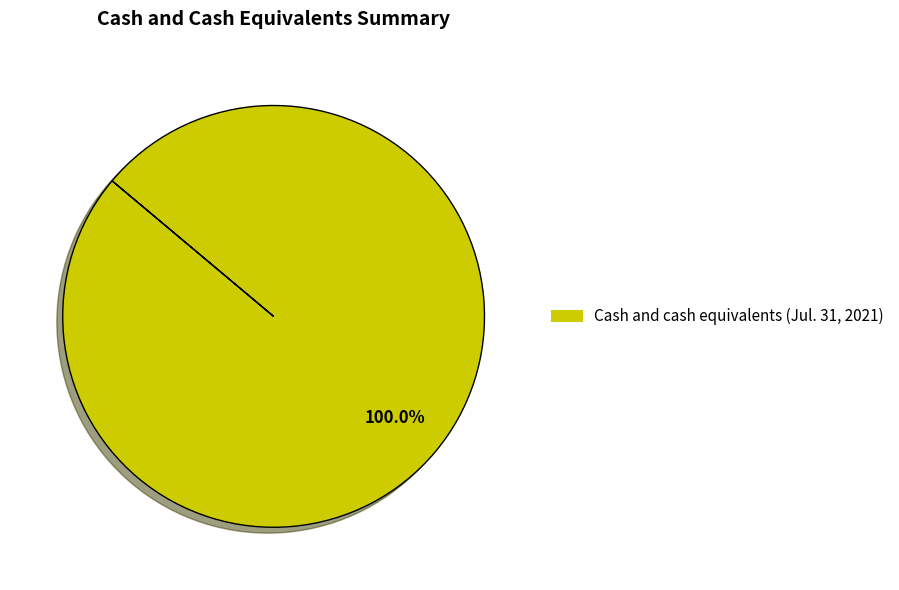

Is there any slice that represents more than half of the pie?

Yes